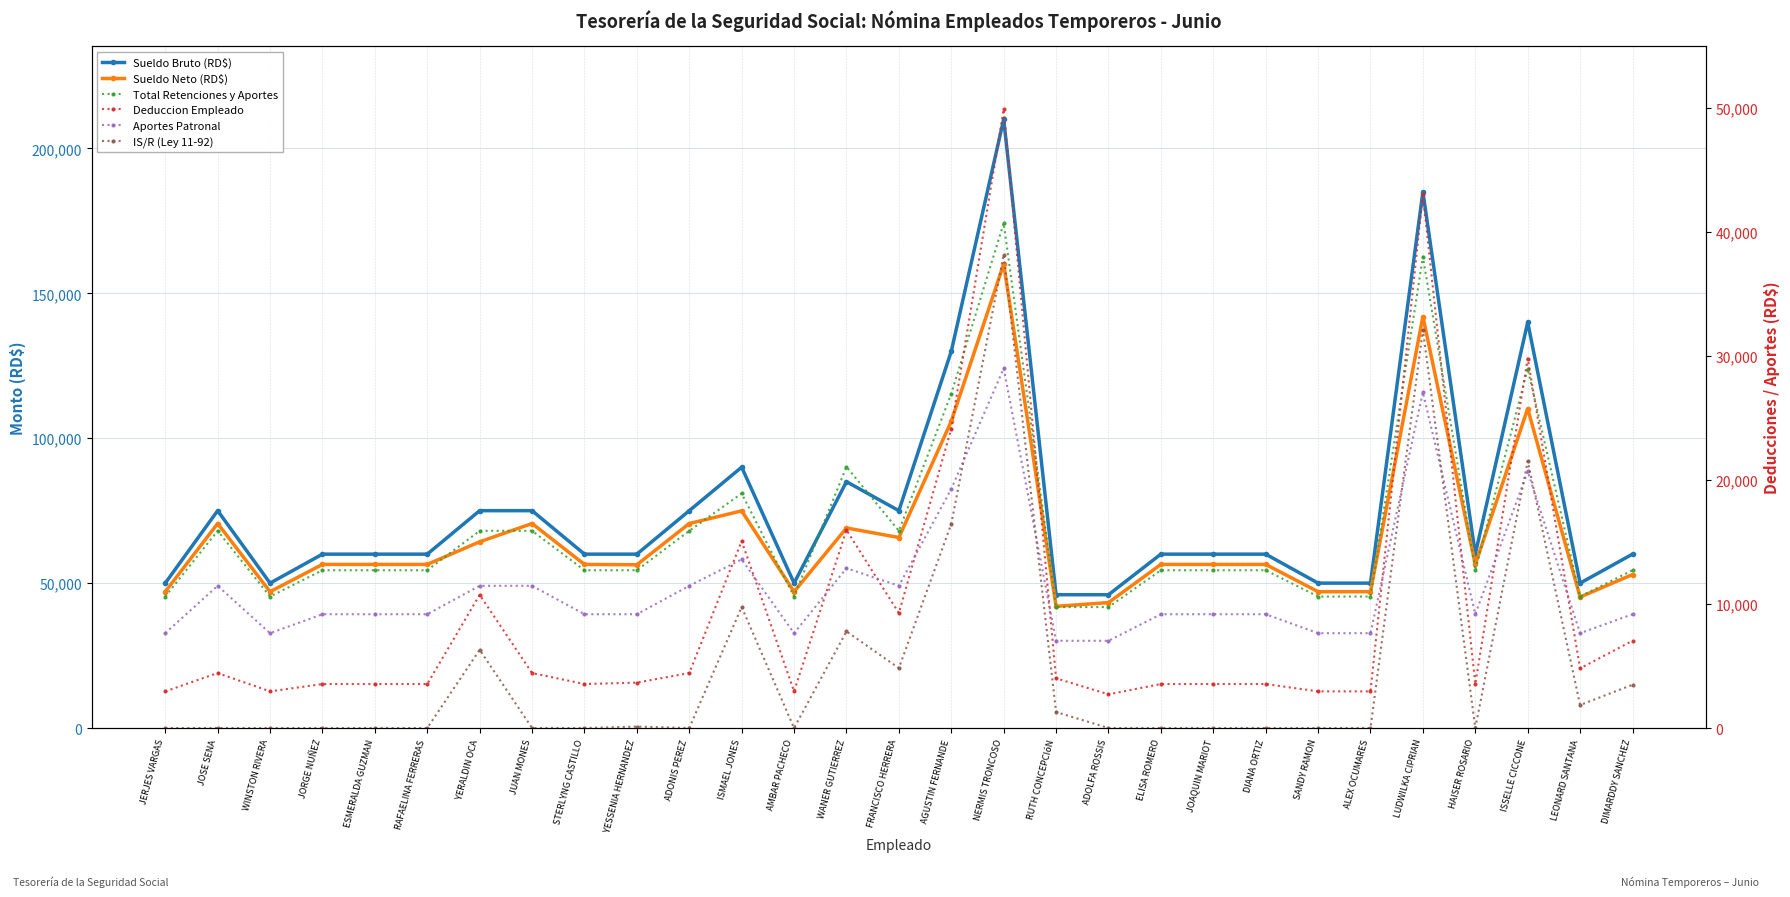

Which series has the largest range (max minus min)?

Sueldo Bruto (RD$)